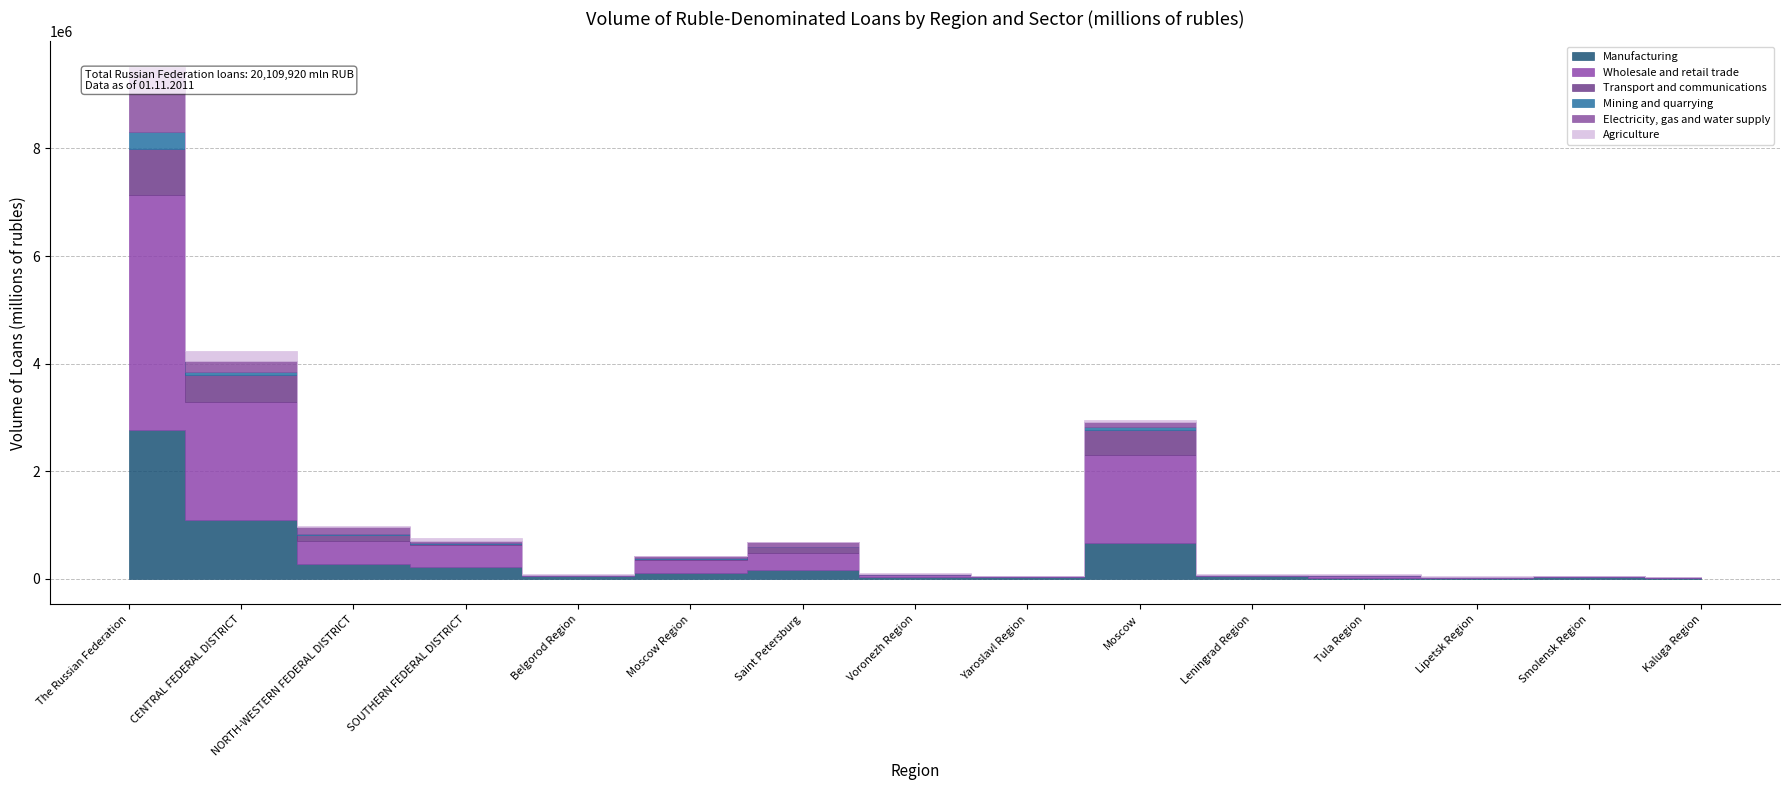

What is the difference between the second highest and minimum values in the Agriculture series?

179735